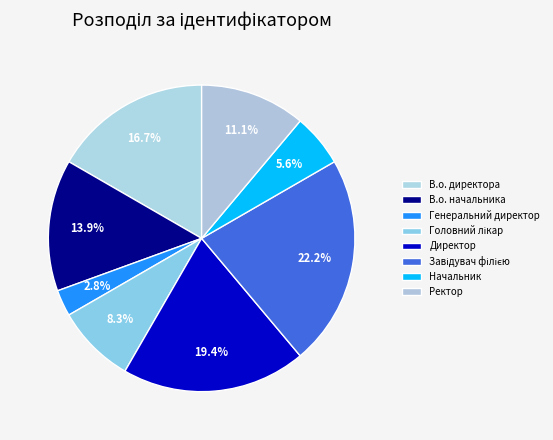

How many segments does this pie chart have?

8